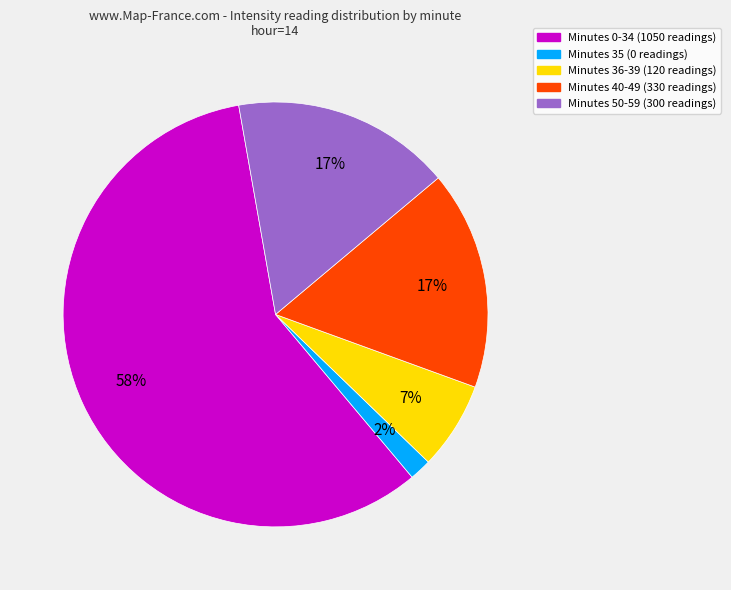

To the nearest percent, what is the average slice percentage?

20%